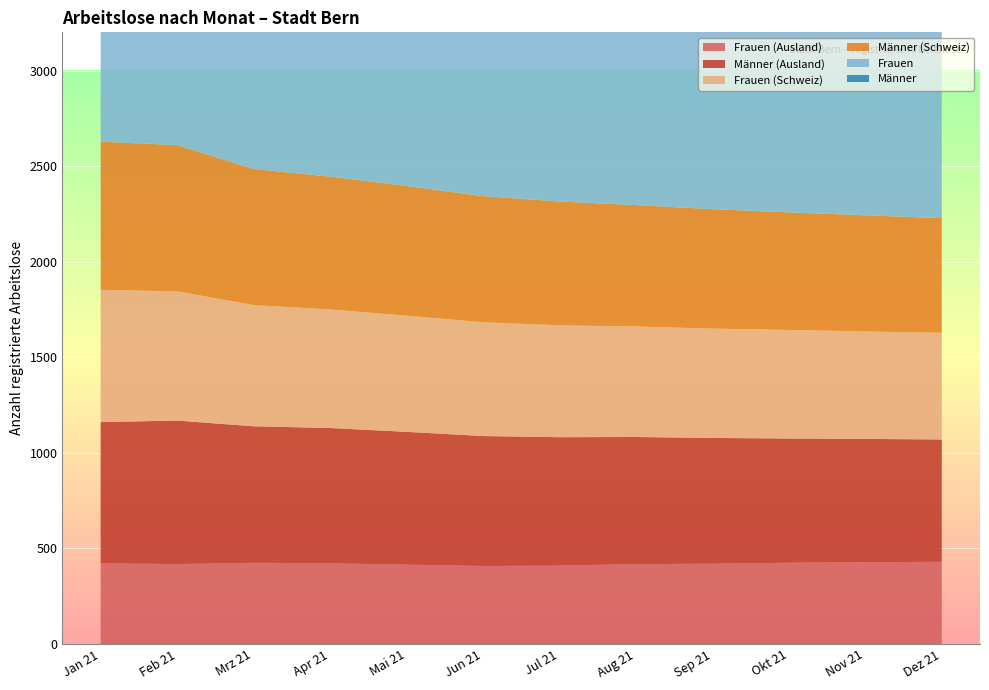

Reading left to right, what are all the values shown in this chart?

Frauen (Ausland): 422	418	425	422	415	408	410	418	420	425	428	430
Männer (Ausland): 739	751	714	708	695	680	672	665	658	650	645	640
Frauen (Schweiz): 692	676	634	620	608	595	585	578	572	568	562	558
Männer (Schweiz): 775	765	712	695	678	660	648	635	625	615	608	600
Frauen: 1114	1094	1059	1042	1023	1003	995	996	992	993	990	988
Männer: 1514	1516	1426	1403	1373	1340	1320	1300	1283	1265	1253	1240